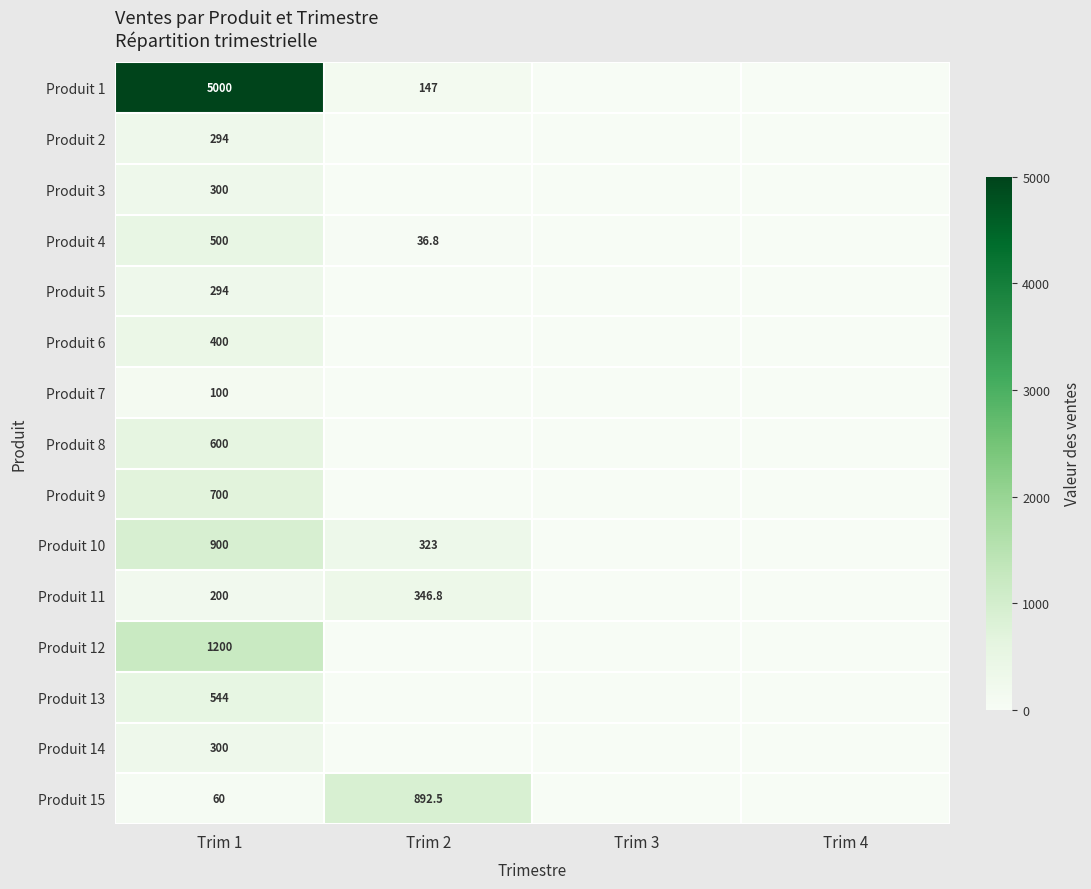

The Produit 5 series shows 416.9 at Trim 1. True or false?

False